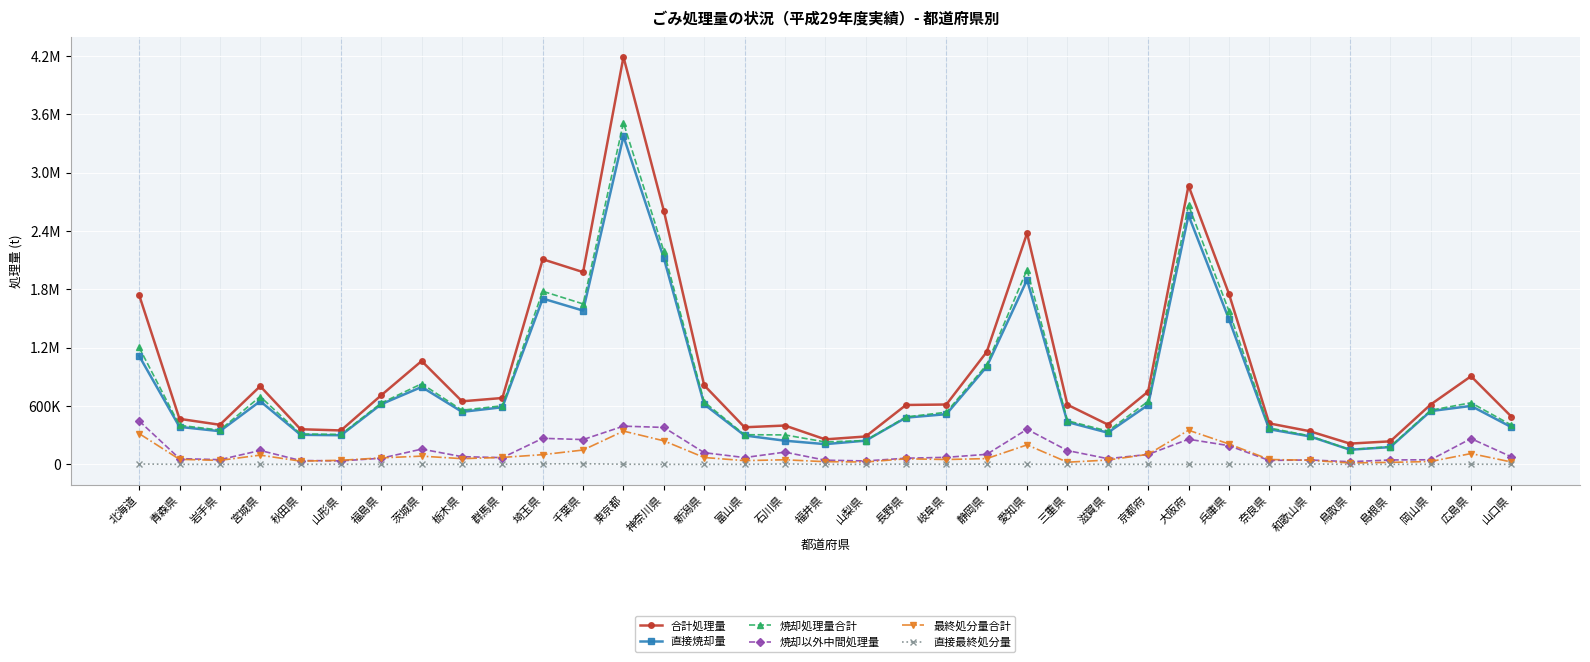

Where does the 直接焼却量 series first go above 539782?

北海道